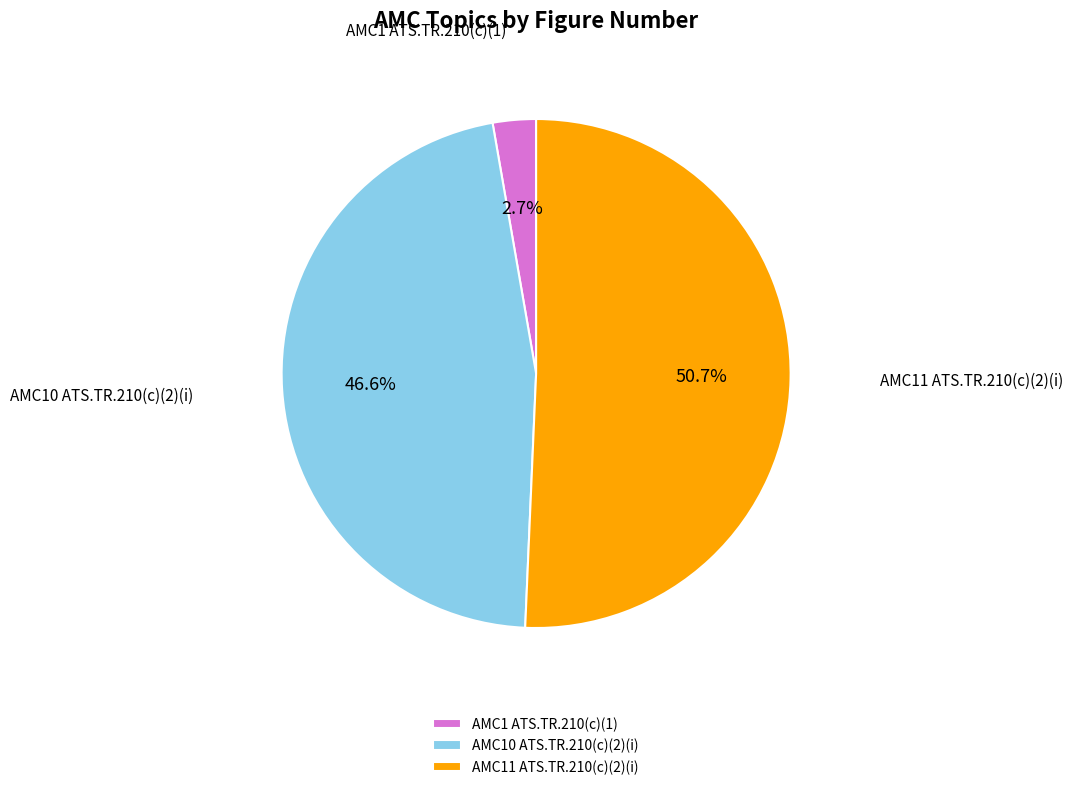

Which category has the smallest portion of the pie?

AMC1 ATS.TR.210(c)(1)